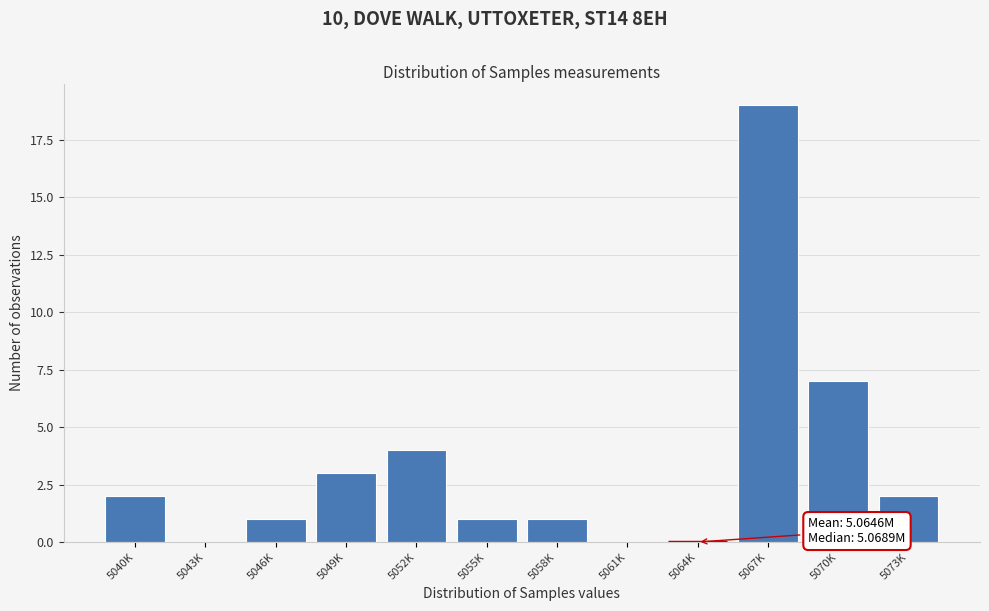

Reading left to right, extract all data points from this chart.

5040K=2	5043K=0	5046K=1	5049K=3	5052K=4	5055K=1	5058K=1	5061K=0	5064K=0	5067K=19	5070K=7	5073K=2